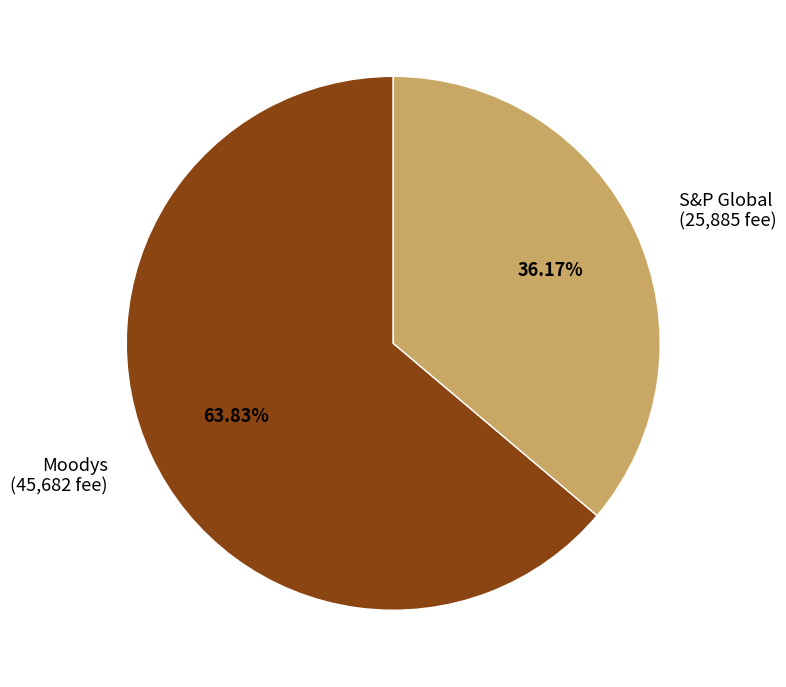

Which category has the biggest portion of the pie?

Moodys